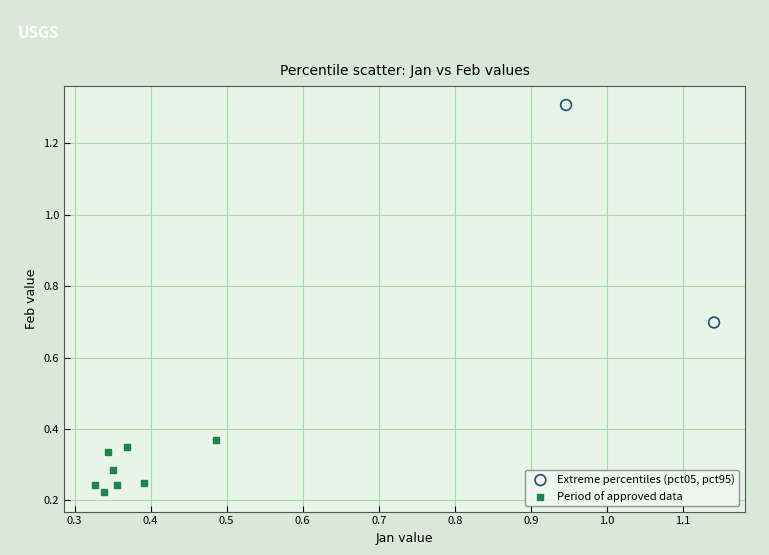

Which series contains the highest Y value?

Extreme percentiles (pct05, pct95)